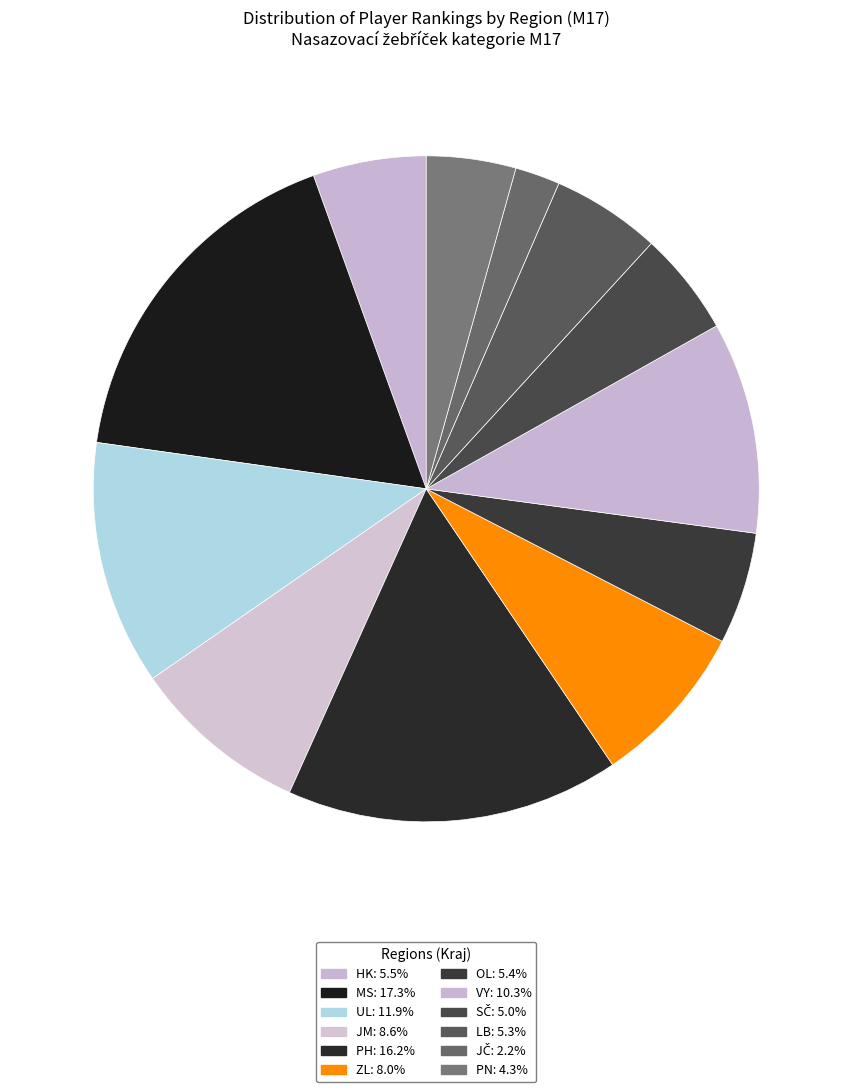

Does any single category account for the majority?

No